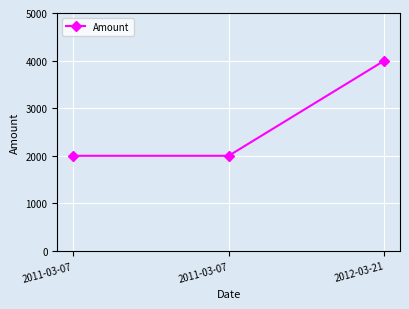

How many lines are shown in the chart?

1